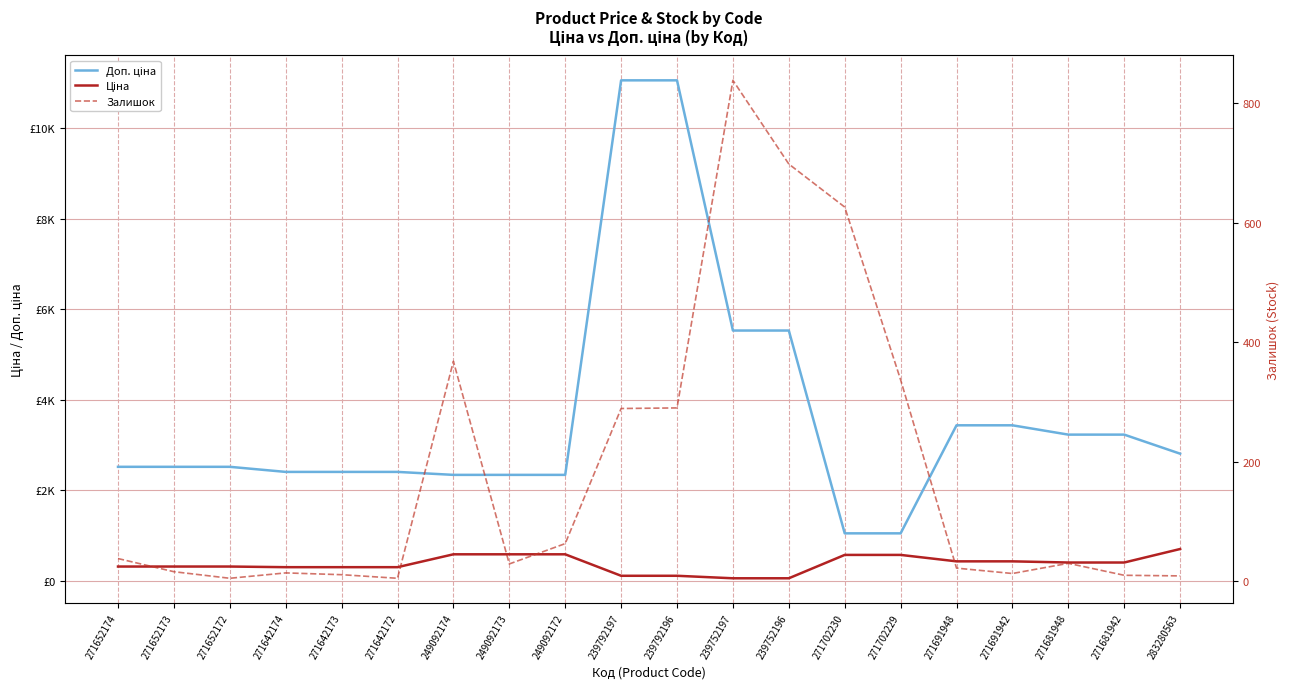

The Залишок series shows 4.1 at 271642174. True or false?

False